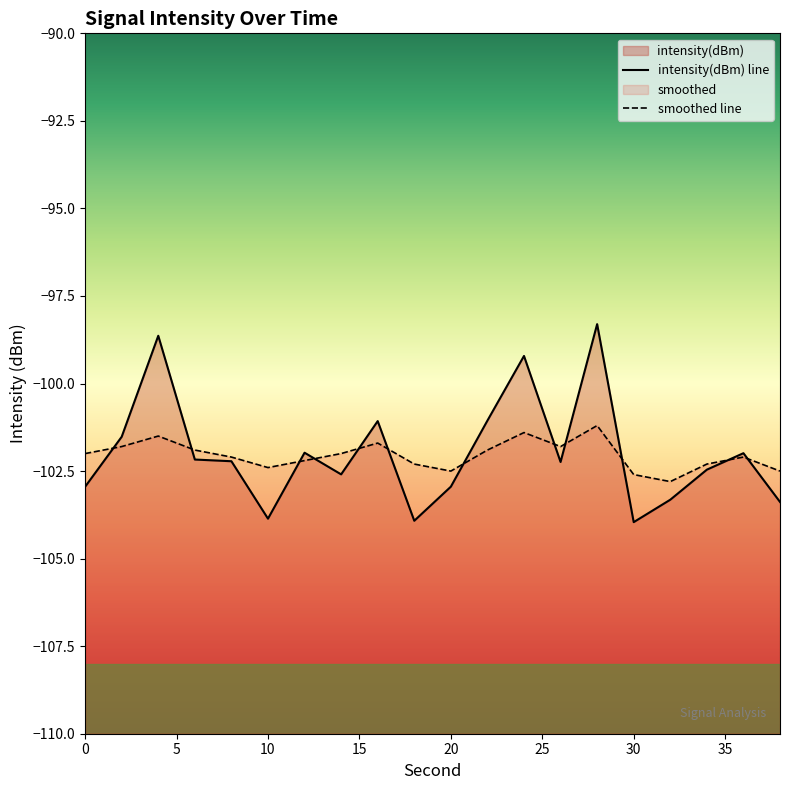

In intensity(dBm), how many points are lower than both neighbors (excluding endpoints)?

5